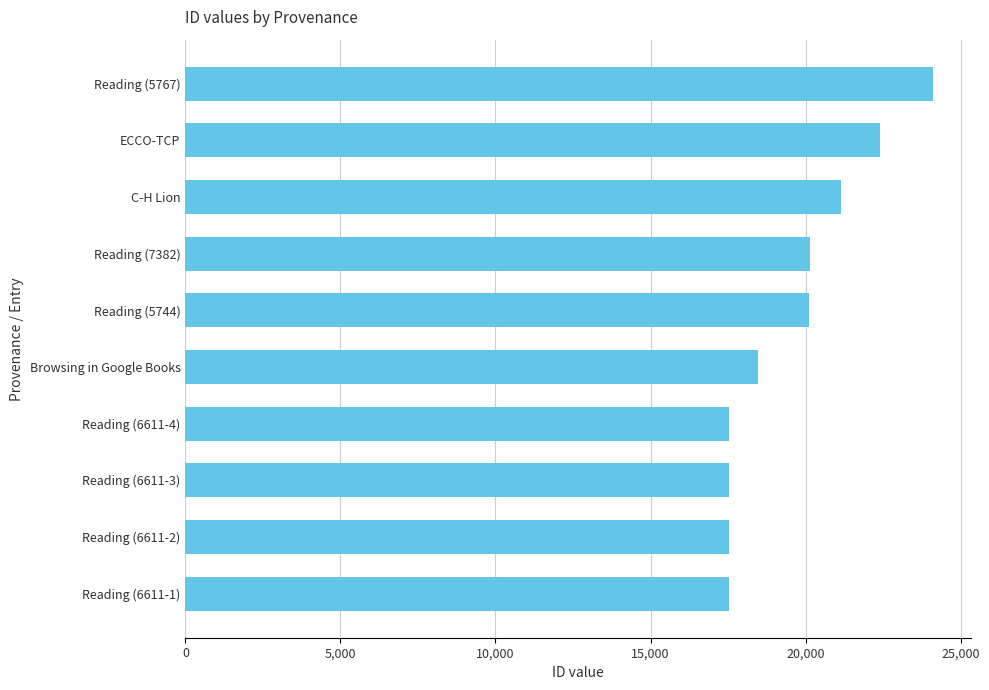

What is the difference between the maximum and minimum values?

6591